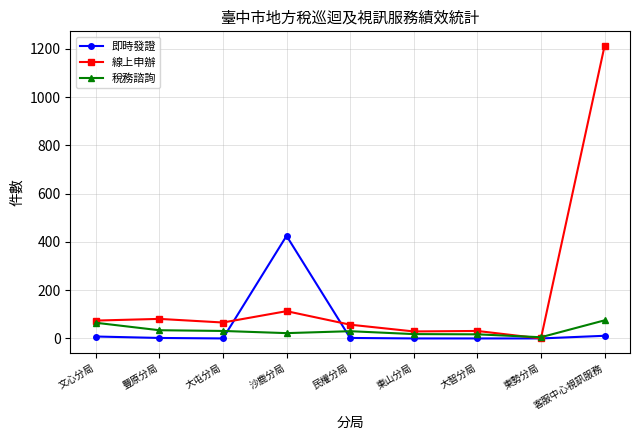

Does the chart have visible grid lines?

Yes